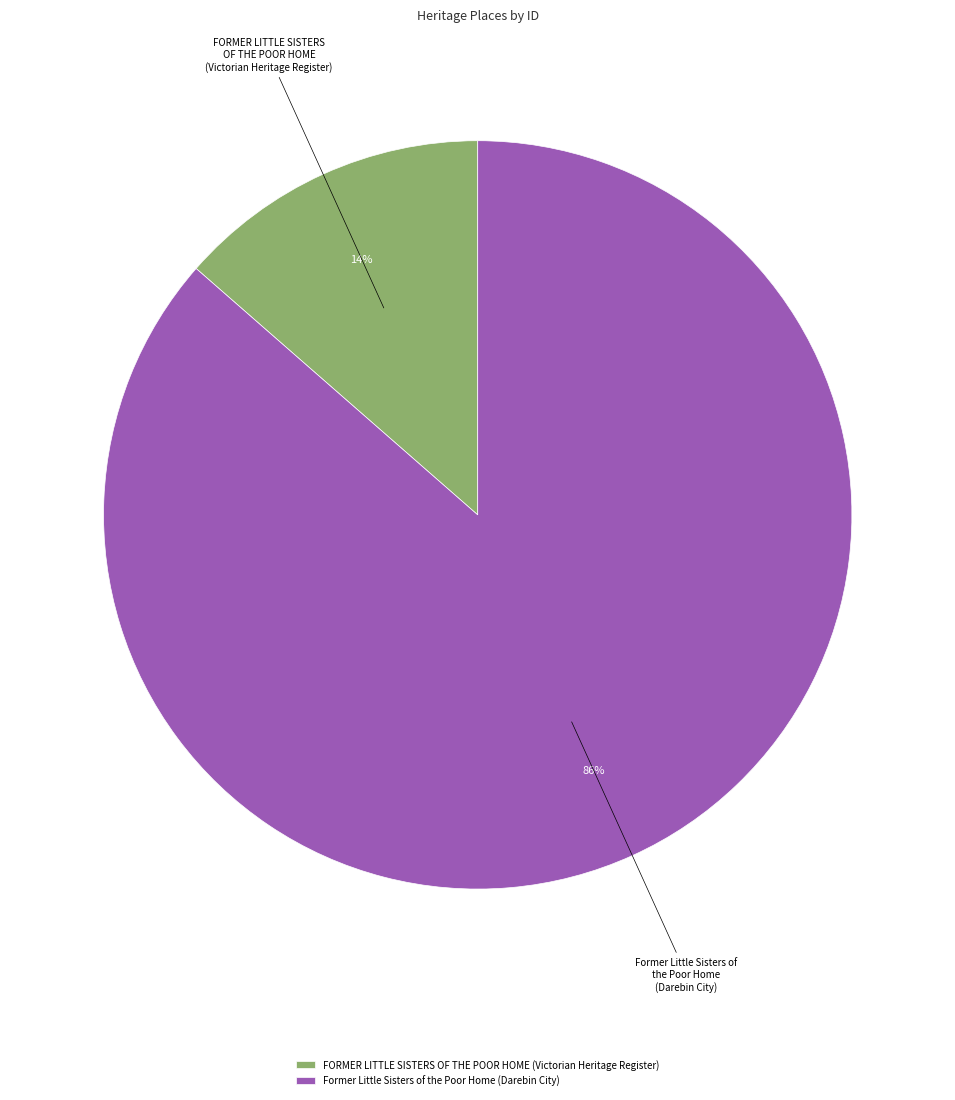

Which slice is the largest?

Former Little Sisters of the Poor Home (Darebin City)